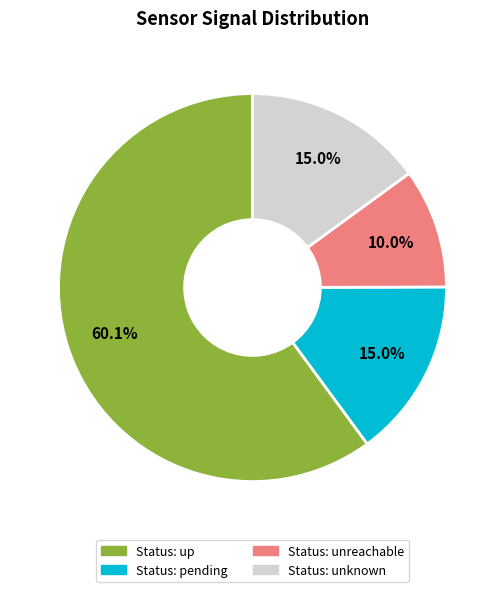

Is there any slice that represents more than half of the pie?

Yes